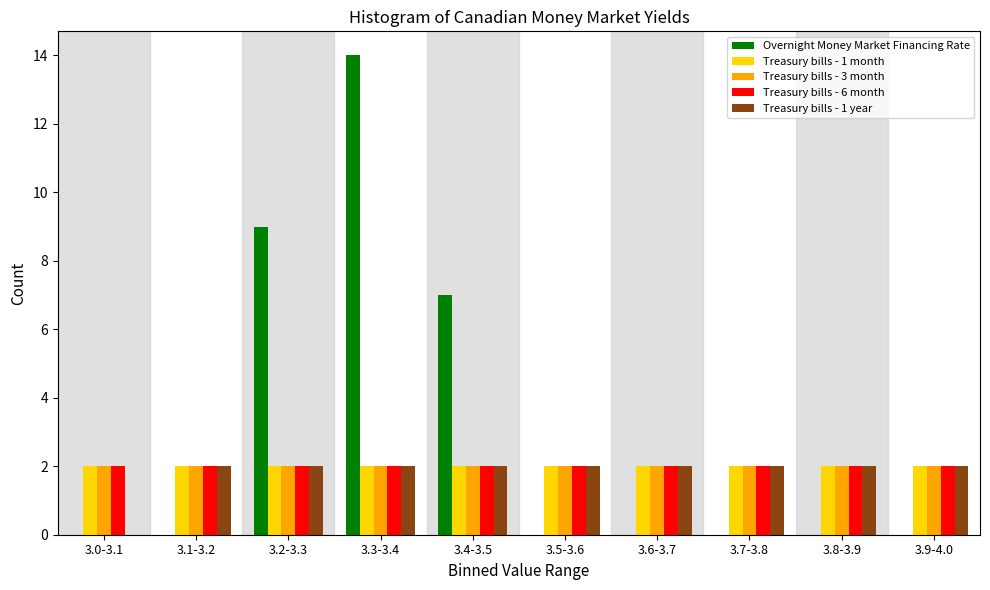

Between 3.1-3.2 and 3.2-3.3, which series saw the biggest shift?

Overnight Money Market Financing Rate